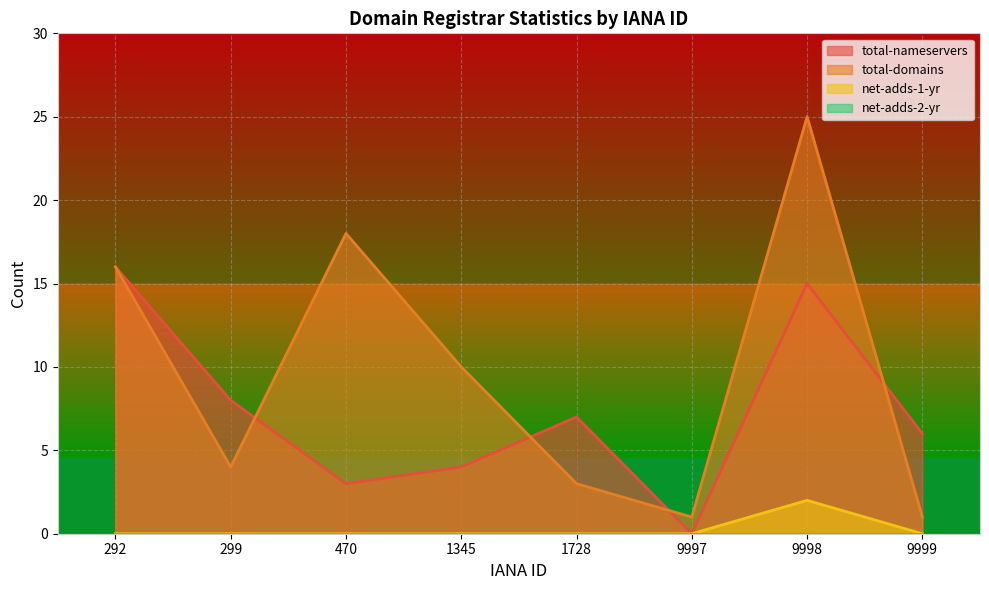

What is the difference between the net-adds-1-yr values at 9997 and 9998?

2